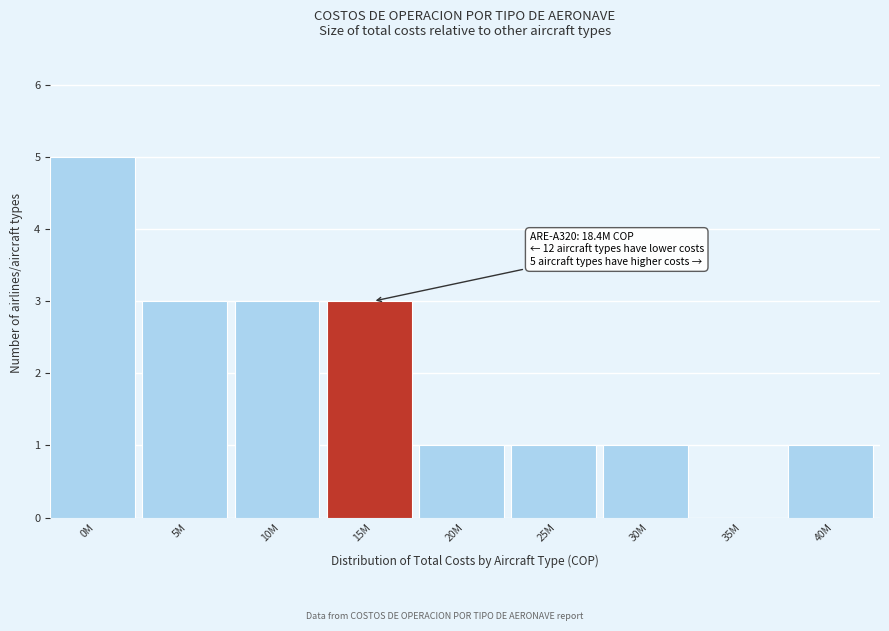

Reading right to left, list all the values displayed in this chart.

40M=1	35M=0	30M=1	25M=1	20M=1	15M=3	10M=3	5M=3	0M=5